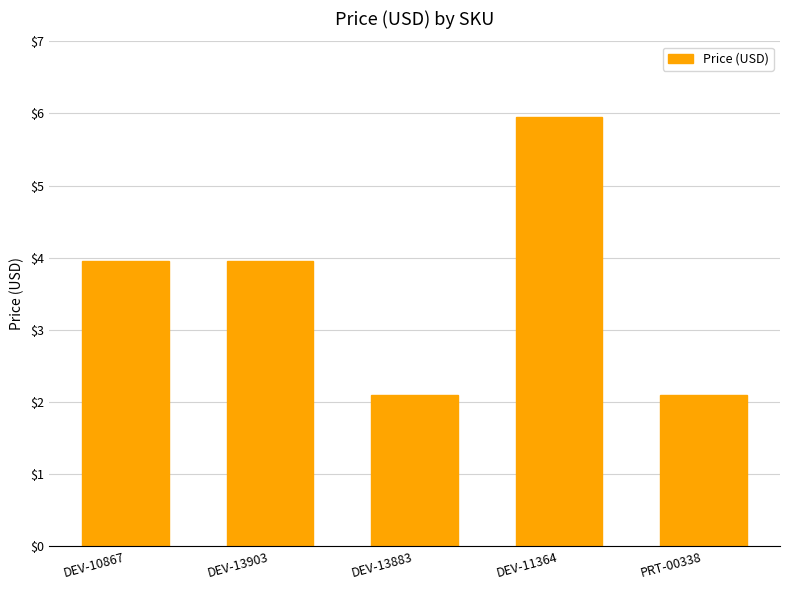

What is the ratio of the value at DEV-13883 to the value at PRT-00338?

1.0